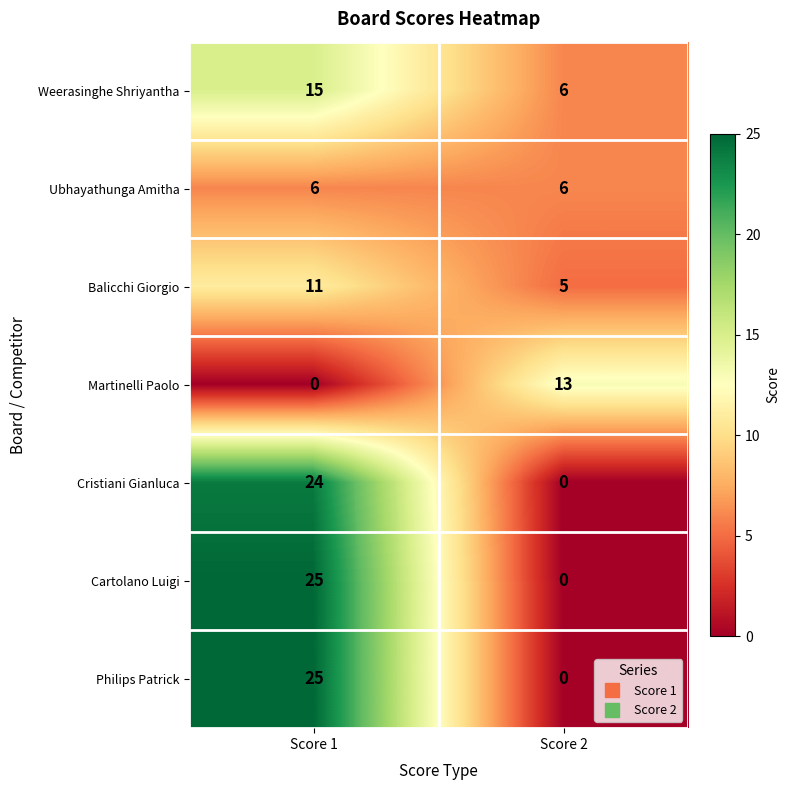

Where is Cartolano Luigi nearest to the value 12?

Score 2